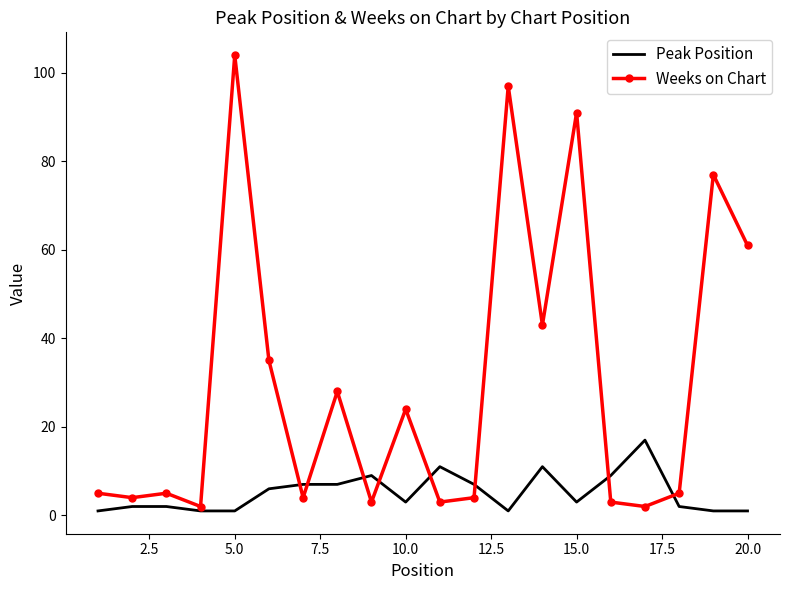

Which series has the largest total across all categories?

Weeks on Chart